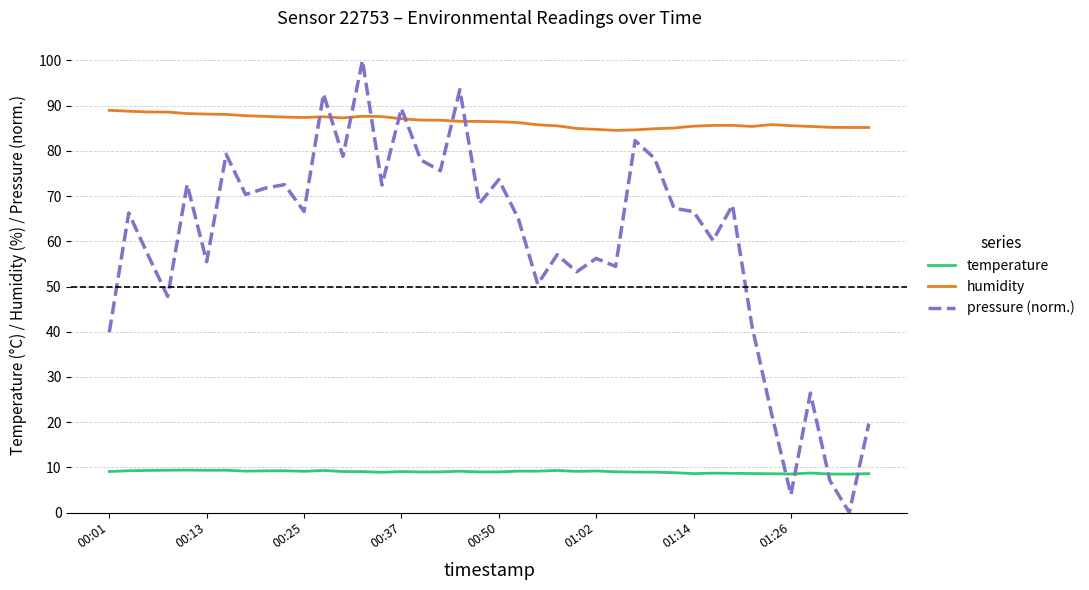

Rank the series by their average value, from highest to lowest.

humidity, pressure (norm.), temperature